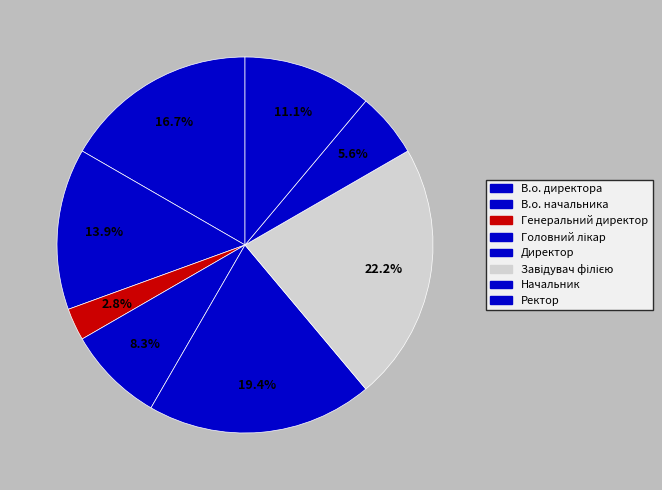

Is it true that Завідувач філією is 29% of the pie?

False